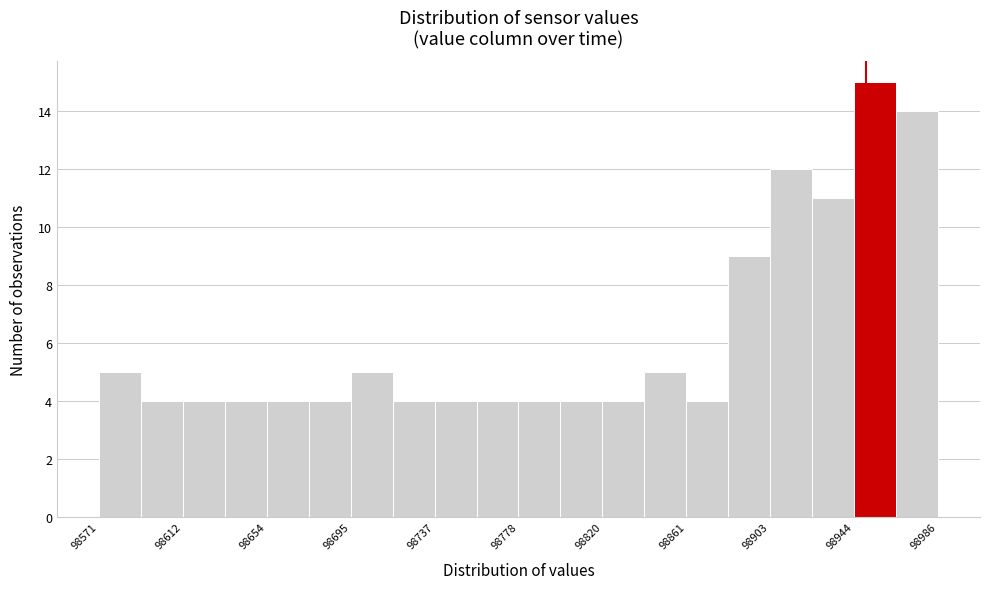

Over which range of the x-axis is the bar tallest?

98945 to 98965